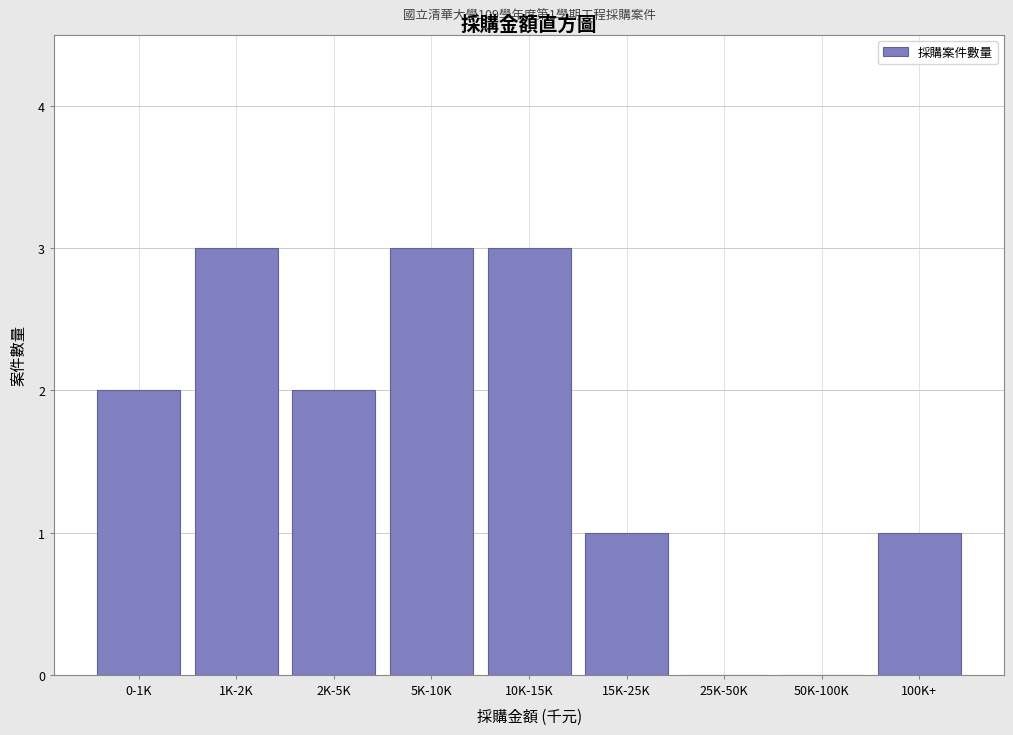

Reading left to right, transcribe all the data shown in this chart.

0-1K=2	1K-2K=3	2K-5K=2	5K-10K=3	10K-15K=3	15K-25K=1	25K-50K=0	50K-100K=0	100K+=1